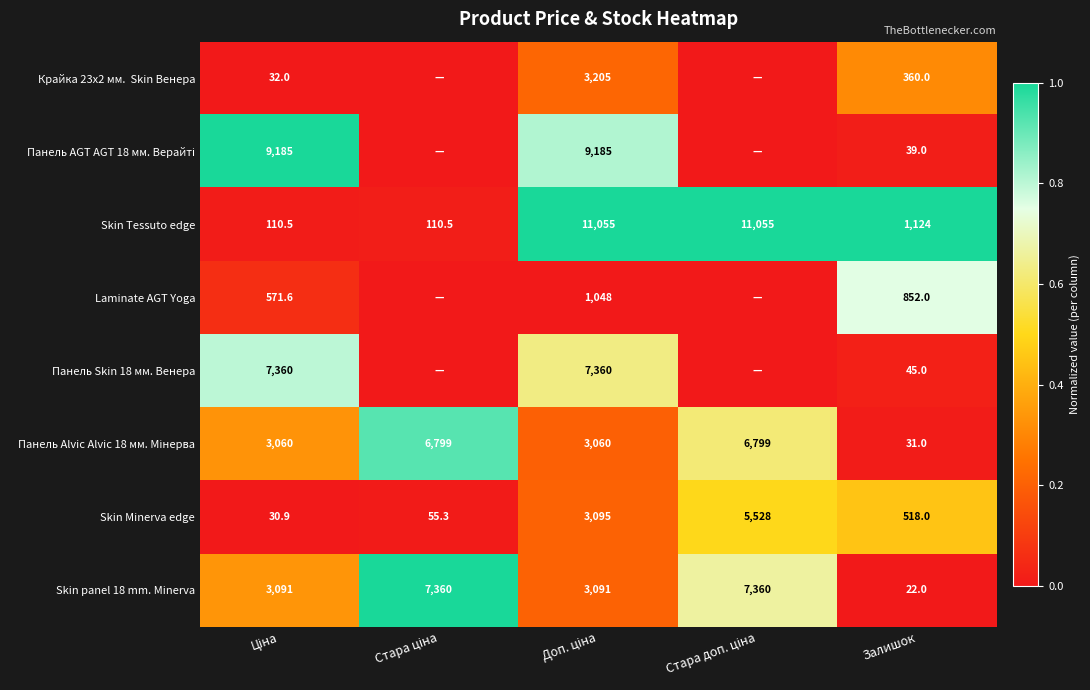

What is the difference between the maximum and minimum values in the Skin Tessuto edge series?

10944.5